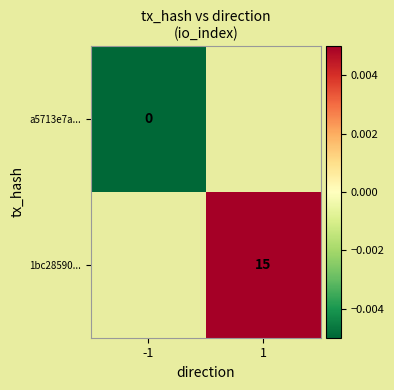

The value of a5713e7a... at -1 is -0.0. True or false?

False